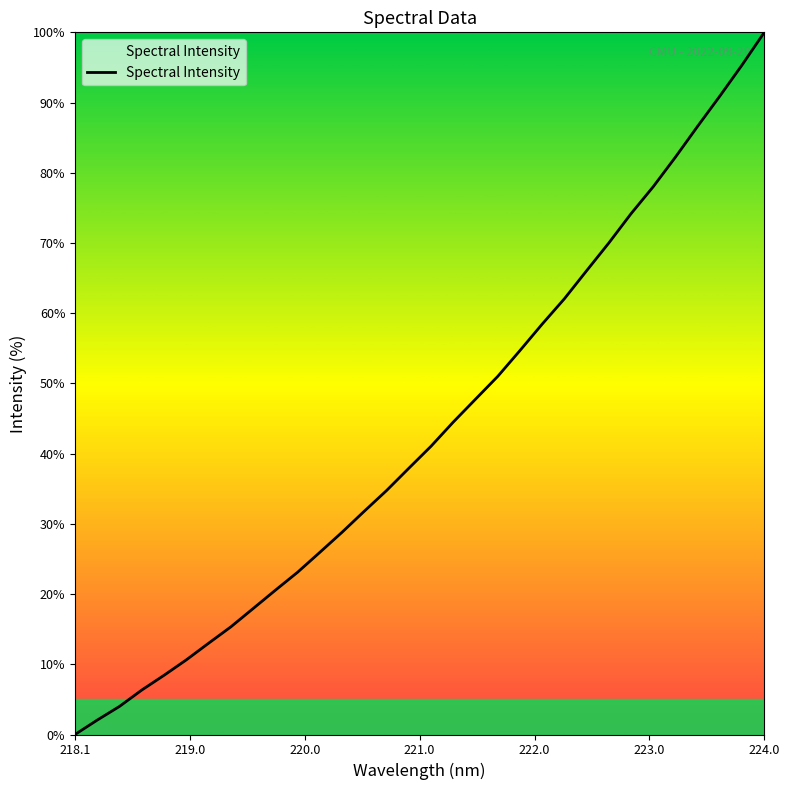

What is the greatest value displayed?

100.0